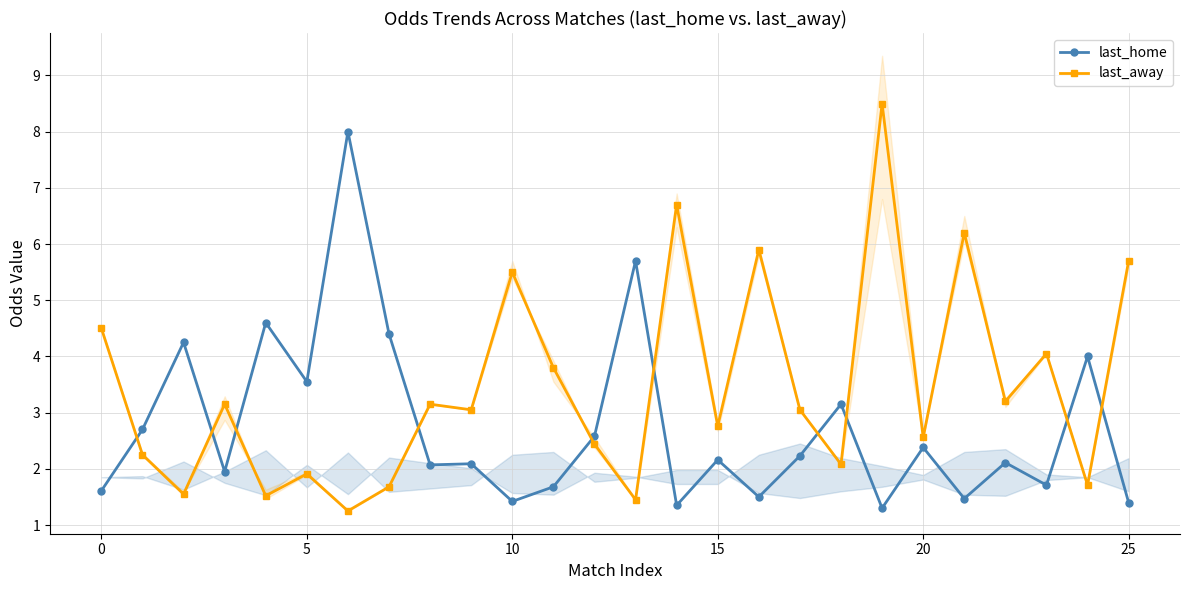

List the series in order of their peak value, highest first.

last_away, last_home